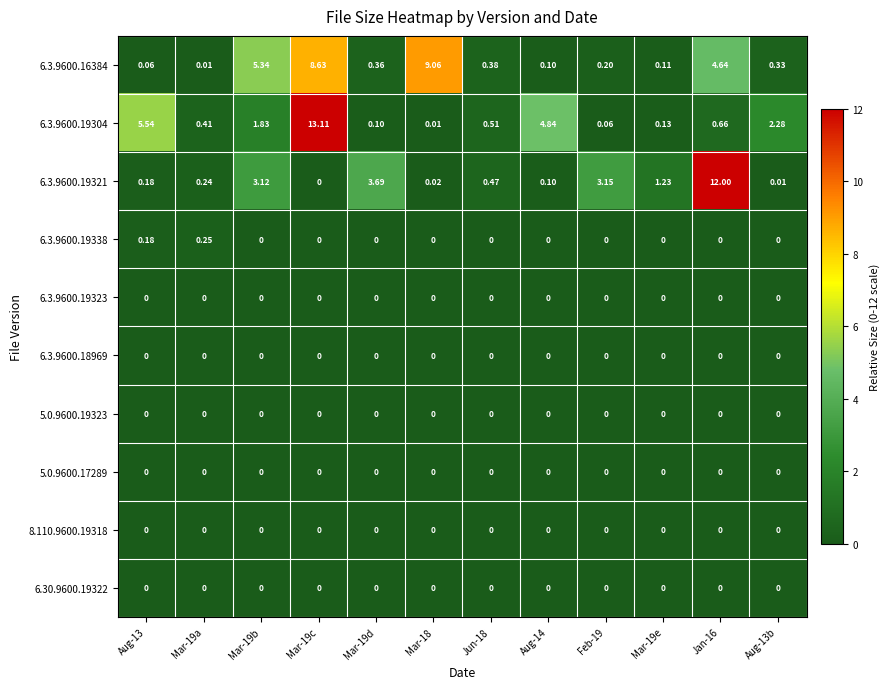

Is the value of 5.0.9600.19323 at Jan-16 greater than the value of 6.3.9600.19321 at Mar-19b?

No